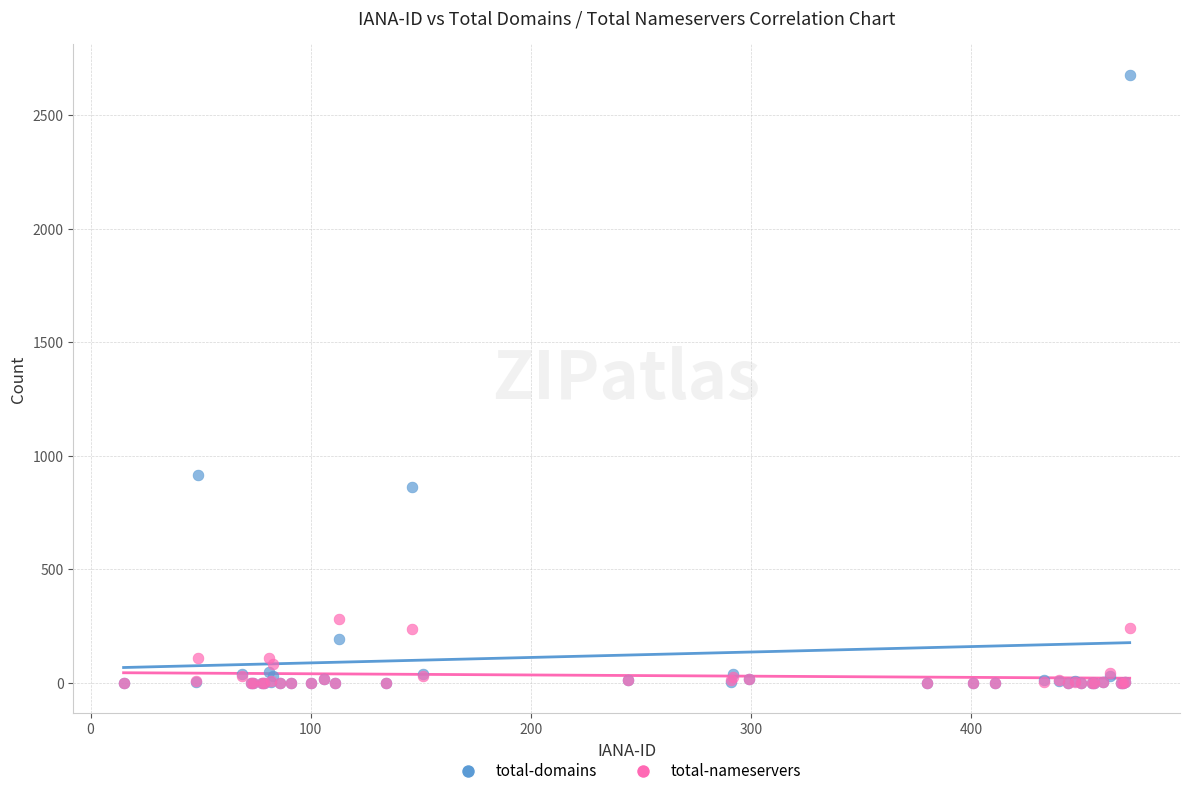

What are all the series names shown in the legend?

total-domains, total-nameservers